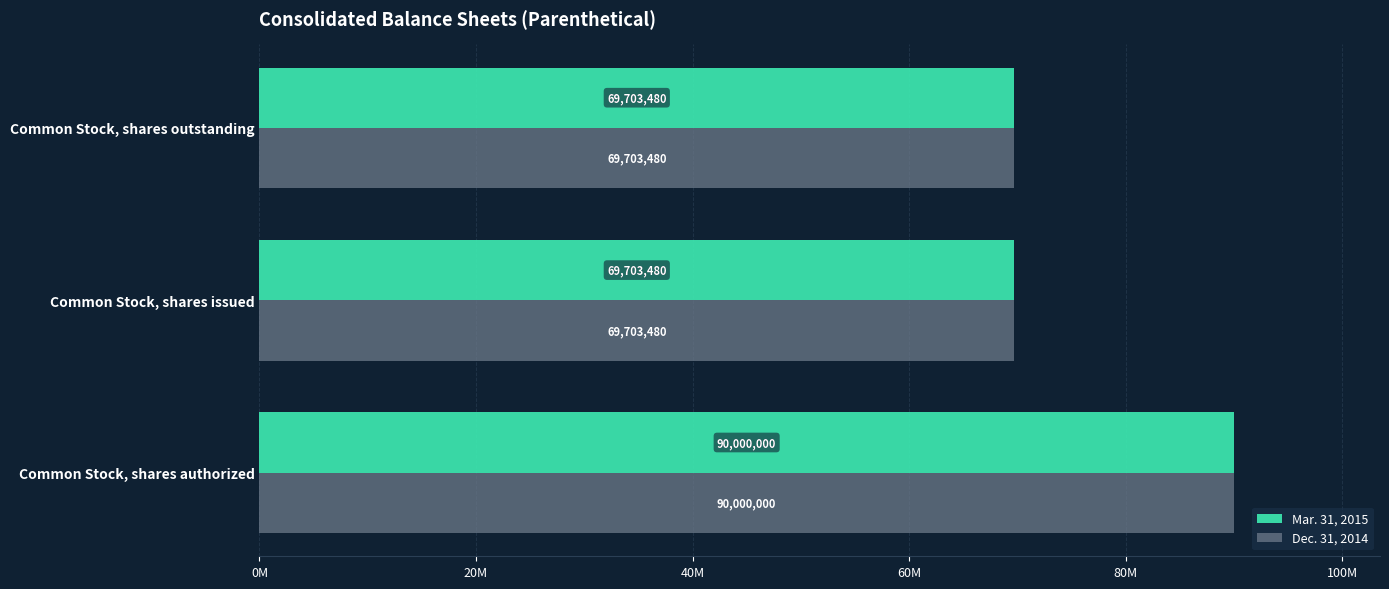

At which category is the sum across all series the highest?

Common Stock, shares authorized